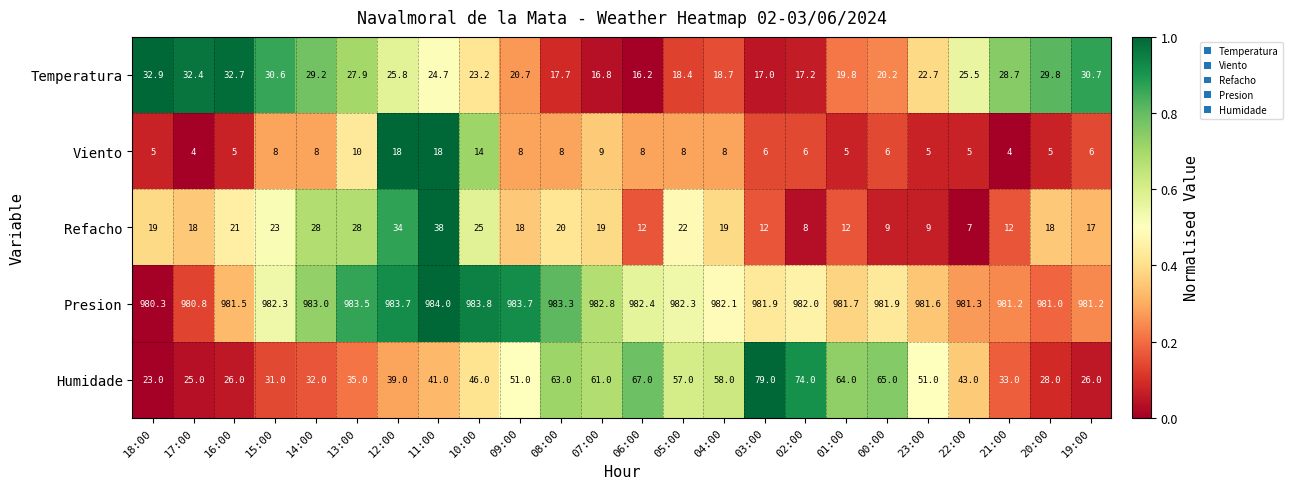

The Presion series shows 1402.2 at 10:00. True or false?

False